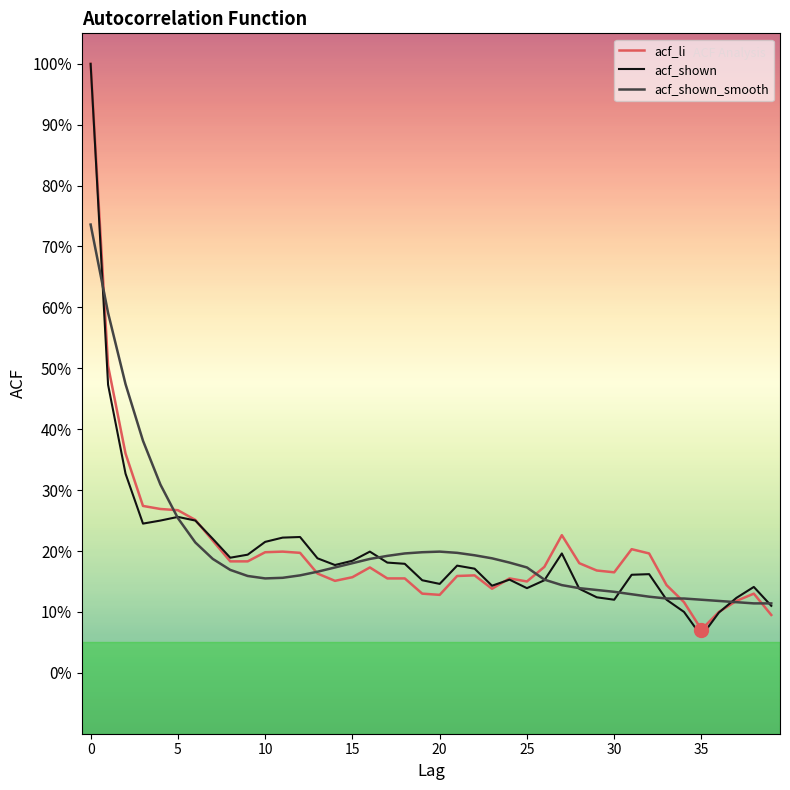

Which label corresponds to the smallest value in the chart?

35